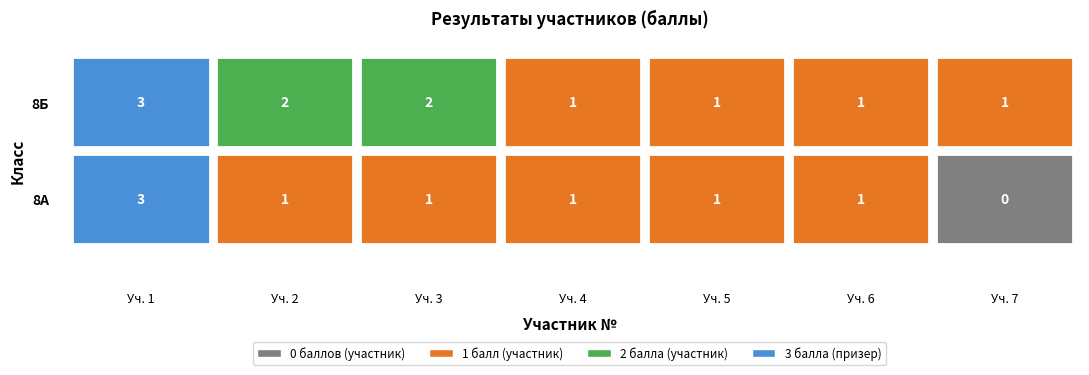

Which has a higher value, 6 or 4?

6